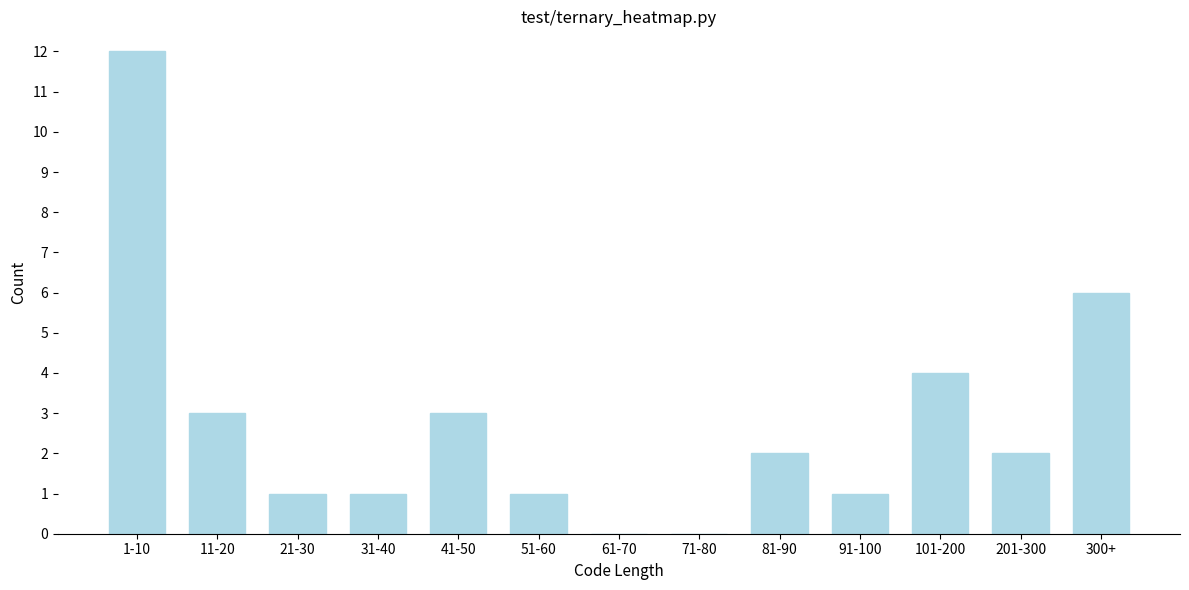

Reading left to right, what are all the values shown in this chart?

1-10=12	11-20=3	21-30=1	31-40=1	41-50=3	51-60=1	61-70=0	71-80=0	81-90=2	91-100=1	101-200=4	201-300=2	300+=6